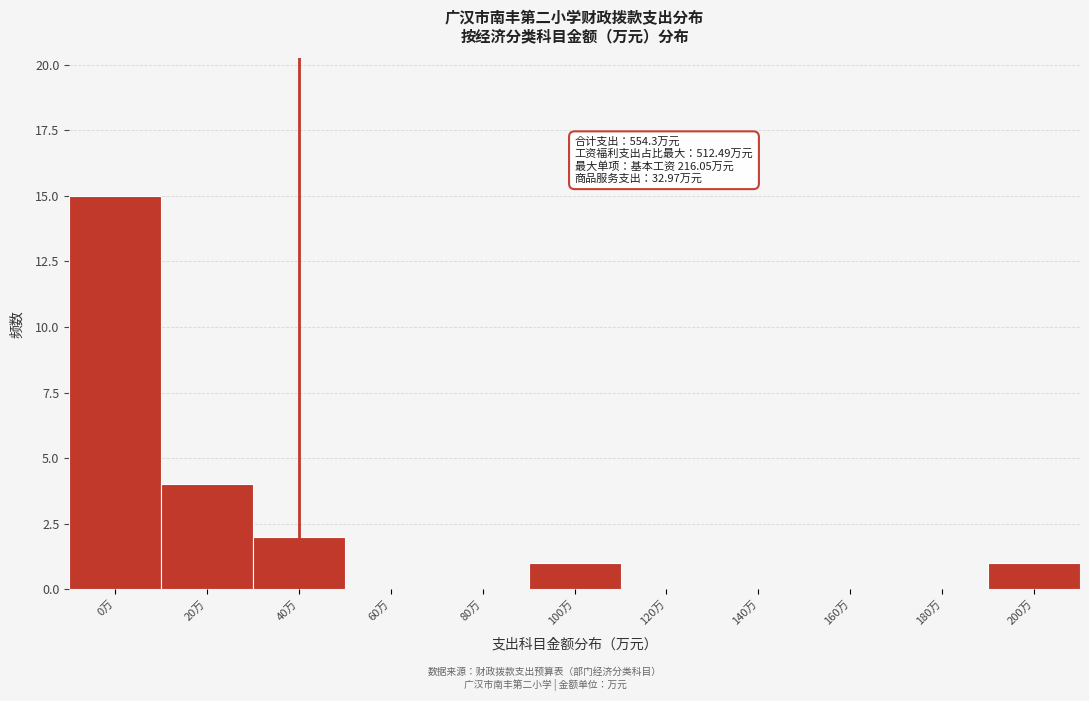

Reading right to left, list all the values displayed in this chart.

200万=1	180万=0	160万=0	140万=0	120万=0	100万=1	80万=0	60万=0	40万=2	20万=4	0万=15